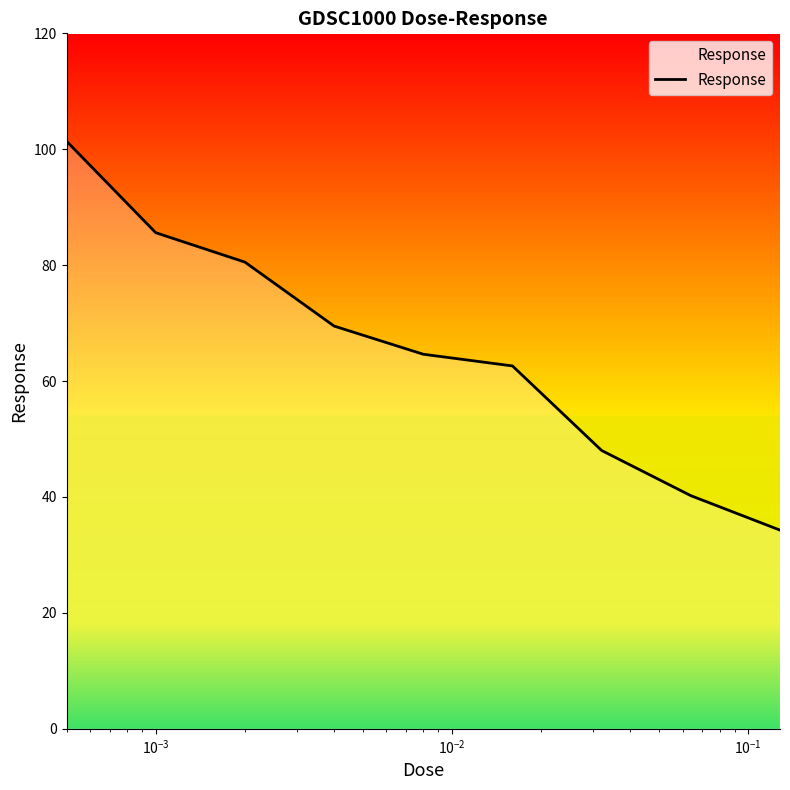

What is the difference between the maximum and minimum values?

67.1